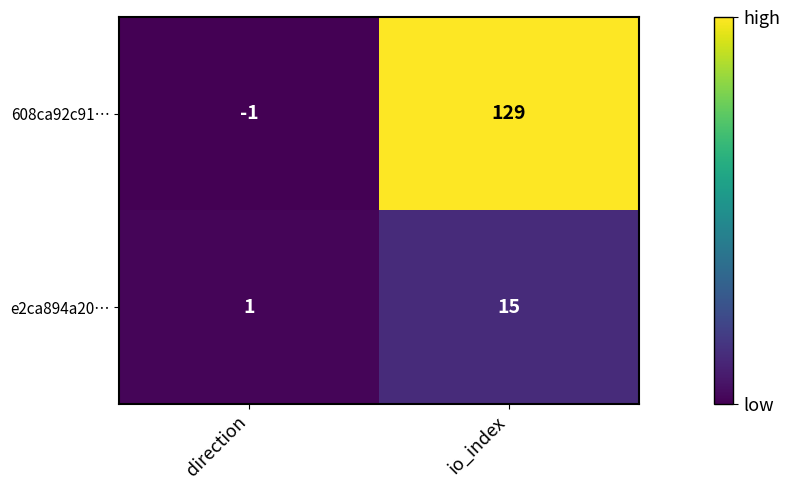

What is the sum of the 608ca92c91… values at io_index and direction?

128